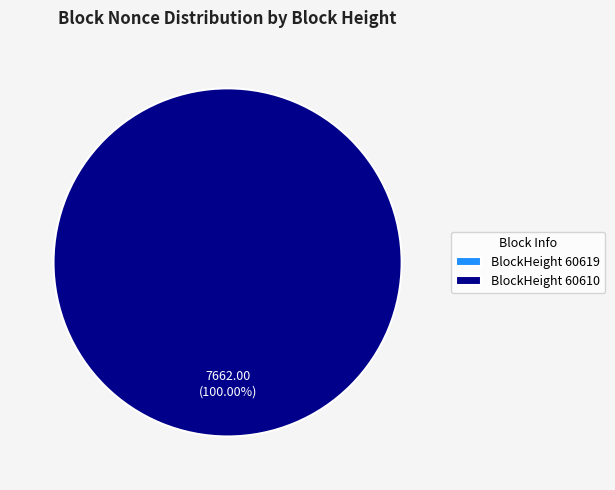

Is there any slice that represents more than half of the pie?

Yes